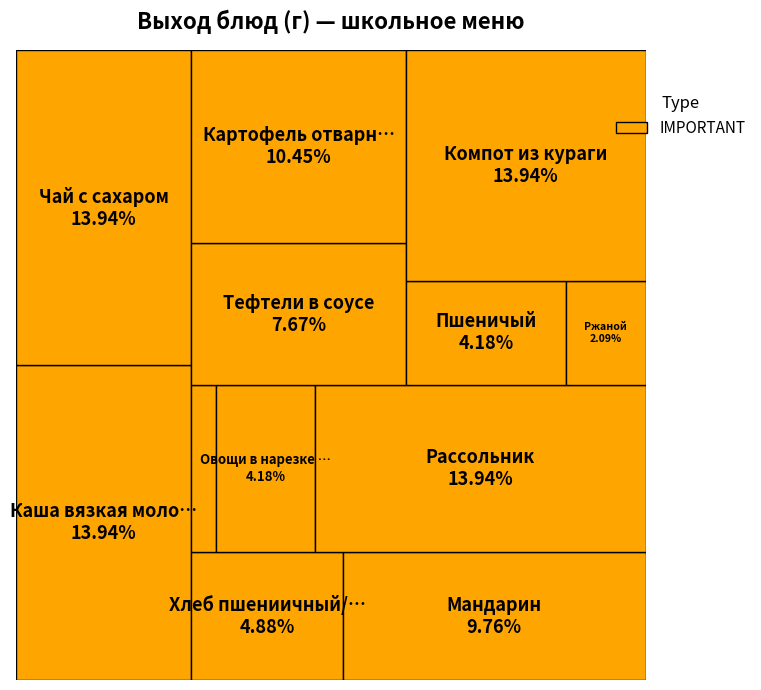

Do Сыр твердых сортов and Тефтели в соусе together represent more than half of the pie?

No